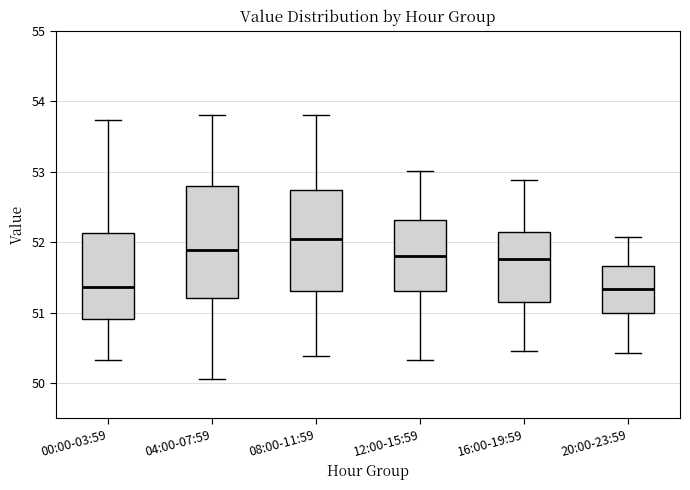

Which box's median line is the highest?

08:00-11:59